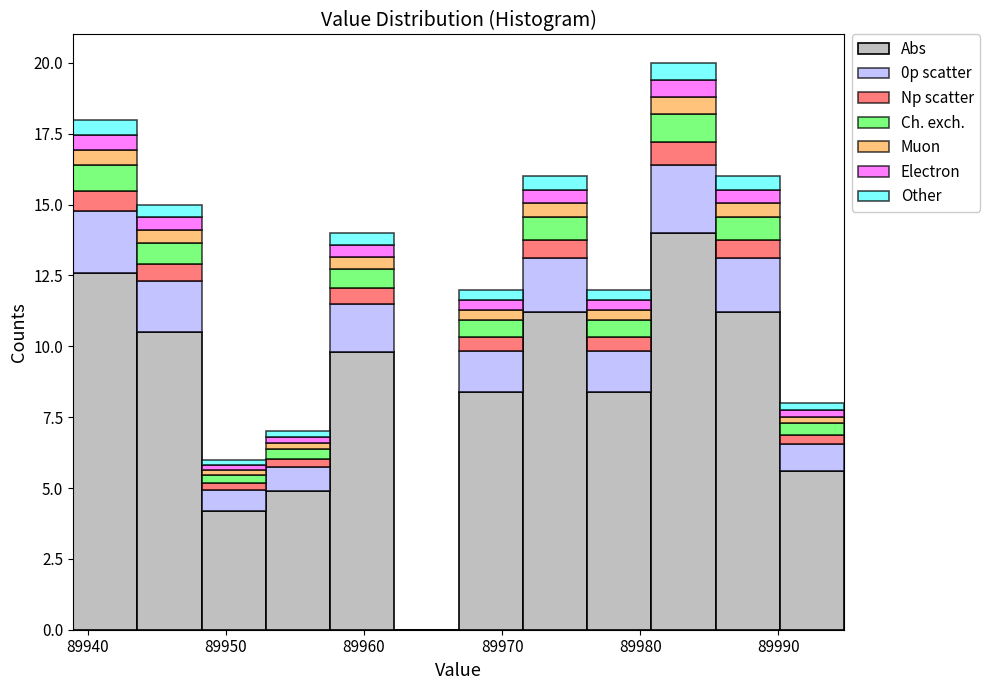

Which range on the x-axis has the tallest stacked bar (by total height)?

89981 to 89985